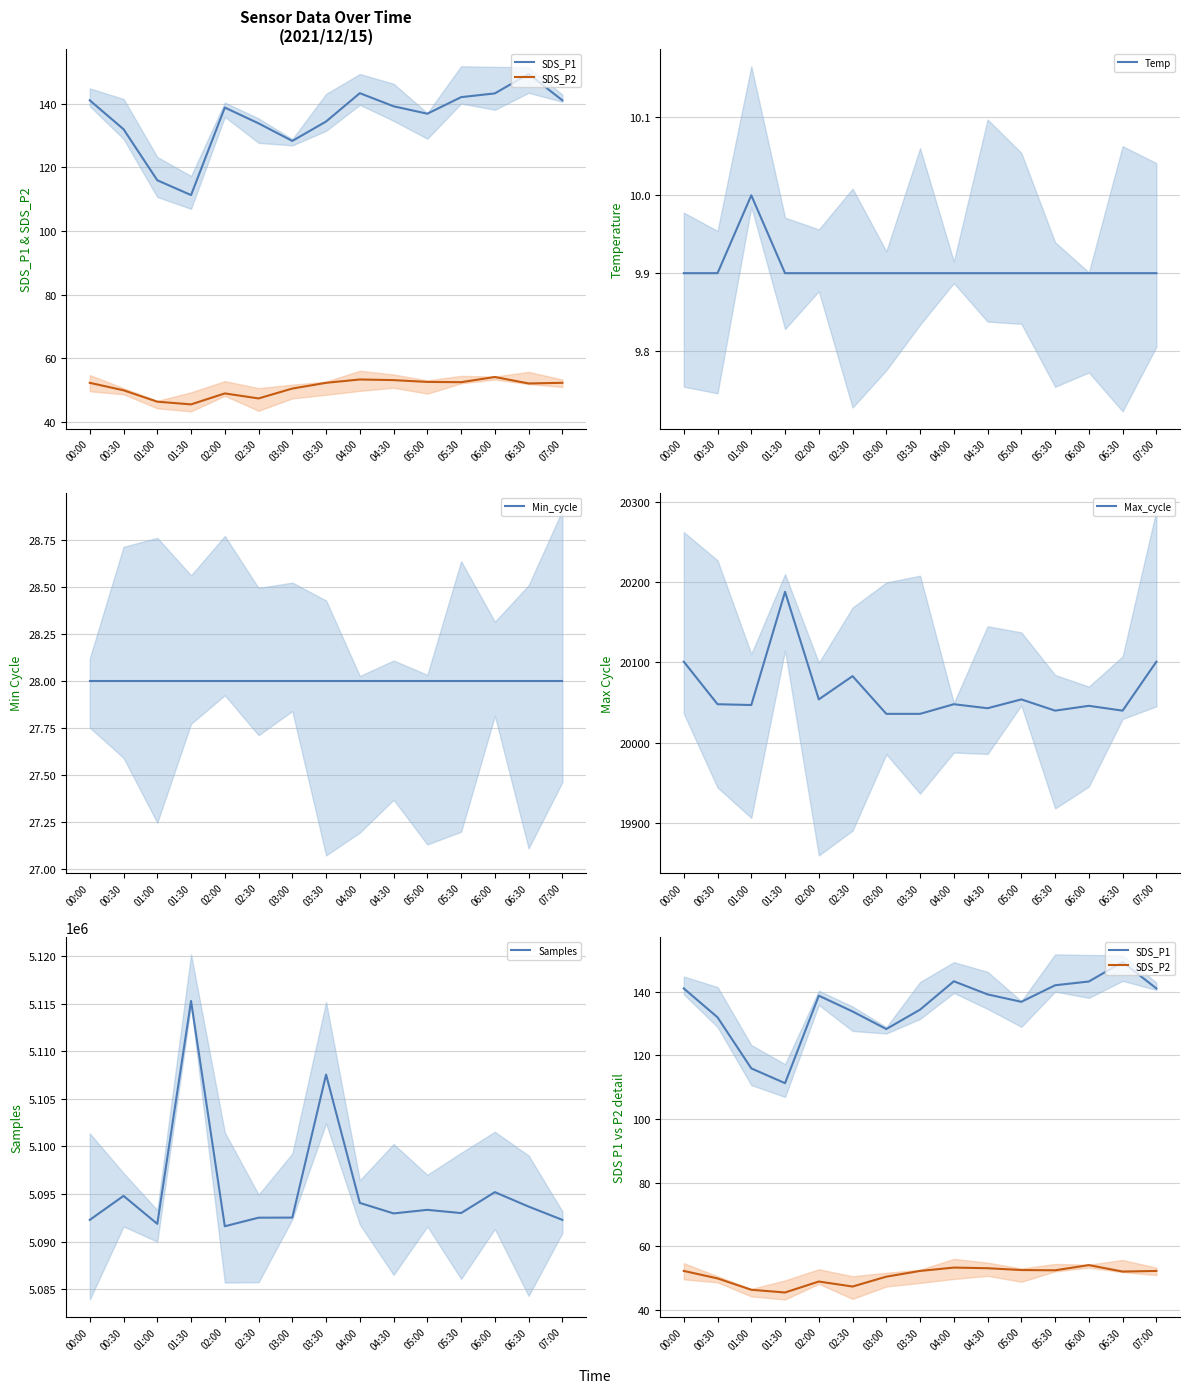

True or false: Max_cycle and SDS_P1 cross at least once.

False